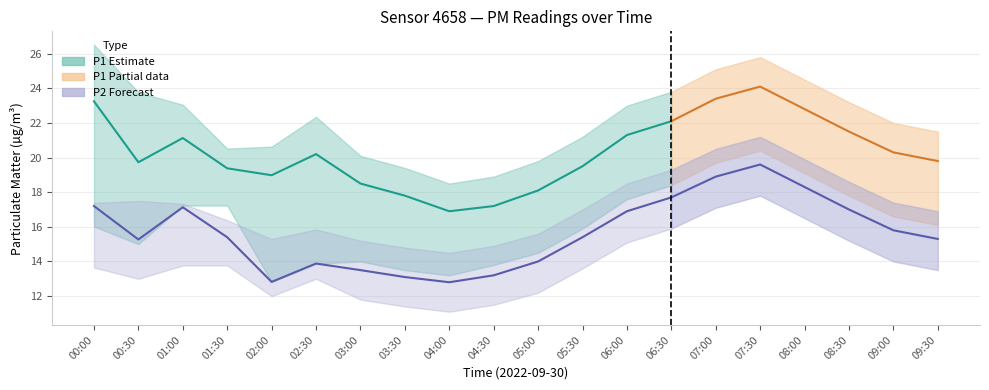

True or false: P2_lower and P1_lower intersect in this chart.

False